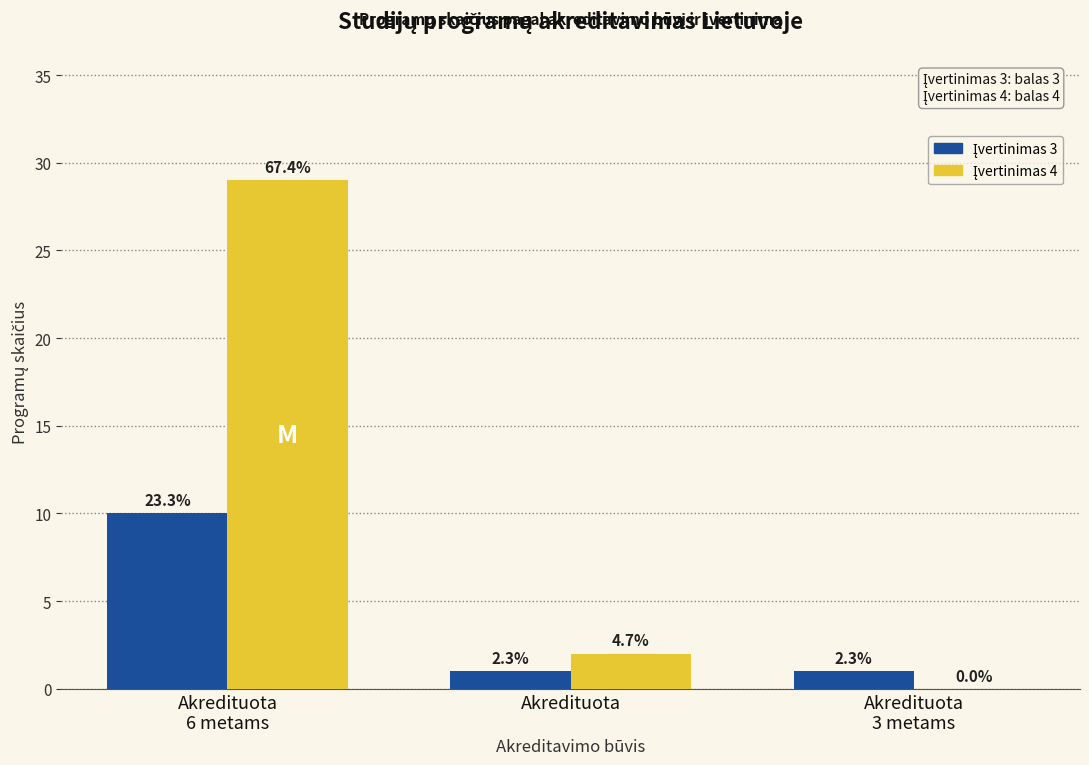

Are the bars grouped side by side (vs. stacked)?

Yes